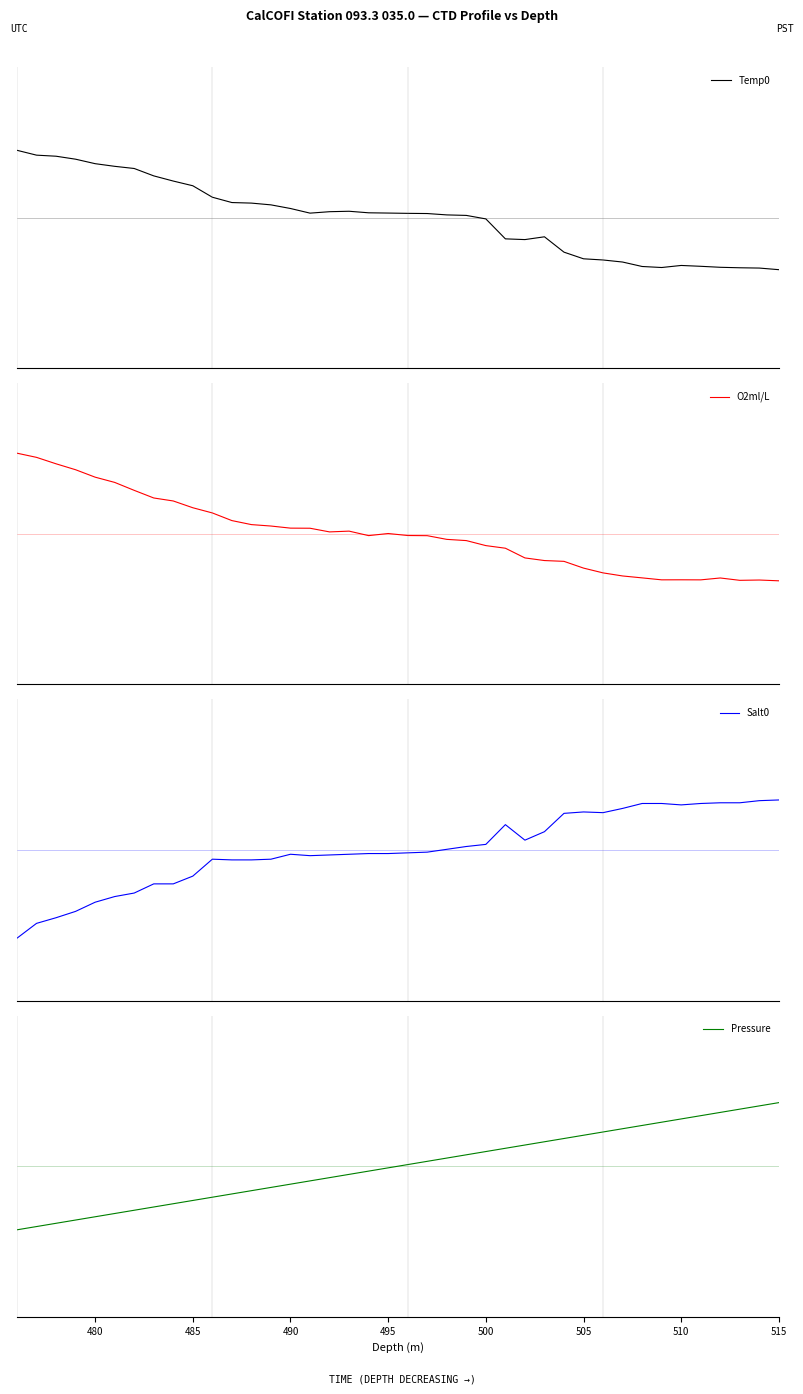

Rank the series by their average value, from highest to lowest.

O2ml/L, Salt0, Temp0, Pressure